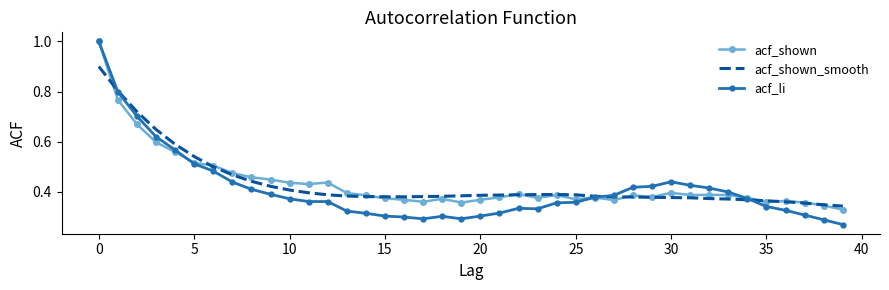

What is the highest value of the acf_shown_smooth series?

0.9